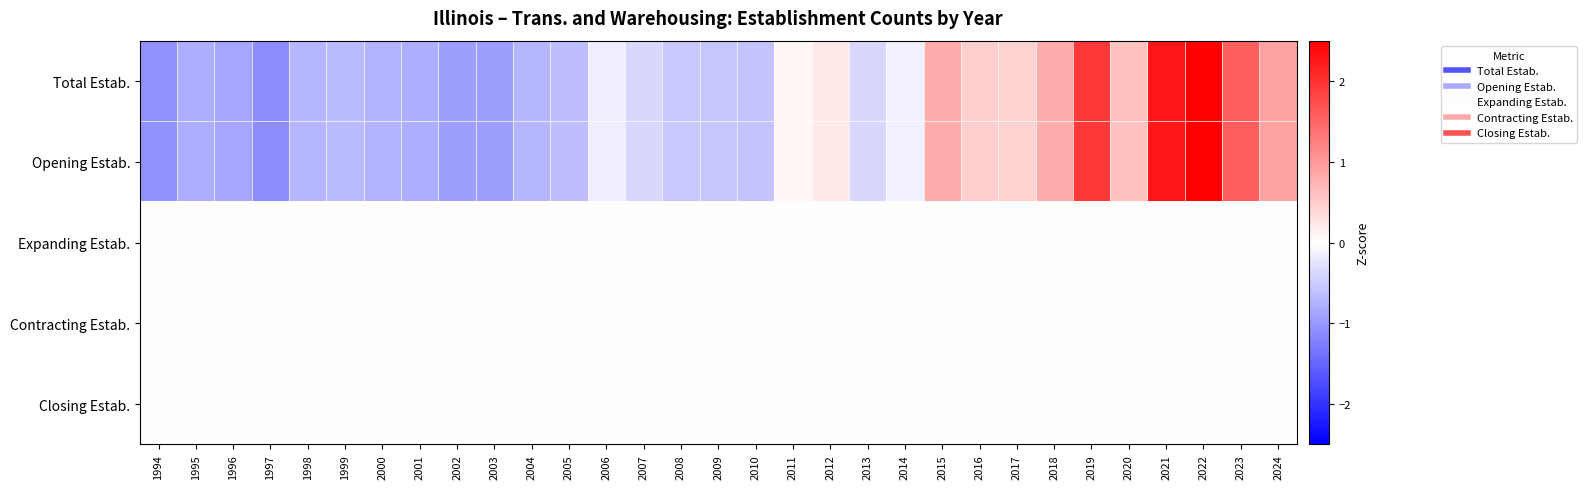

At which category does the chart reach its peak across all series?

2022